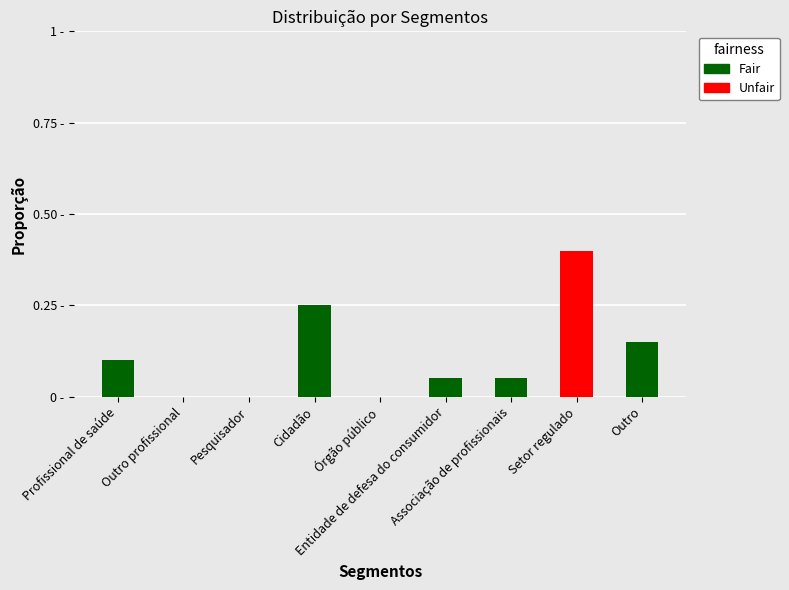

What is the spread (max minus min) of values at Setor regulado?

0.4